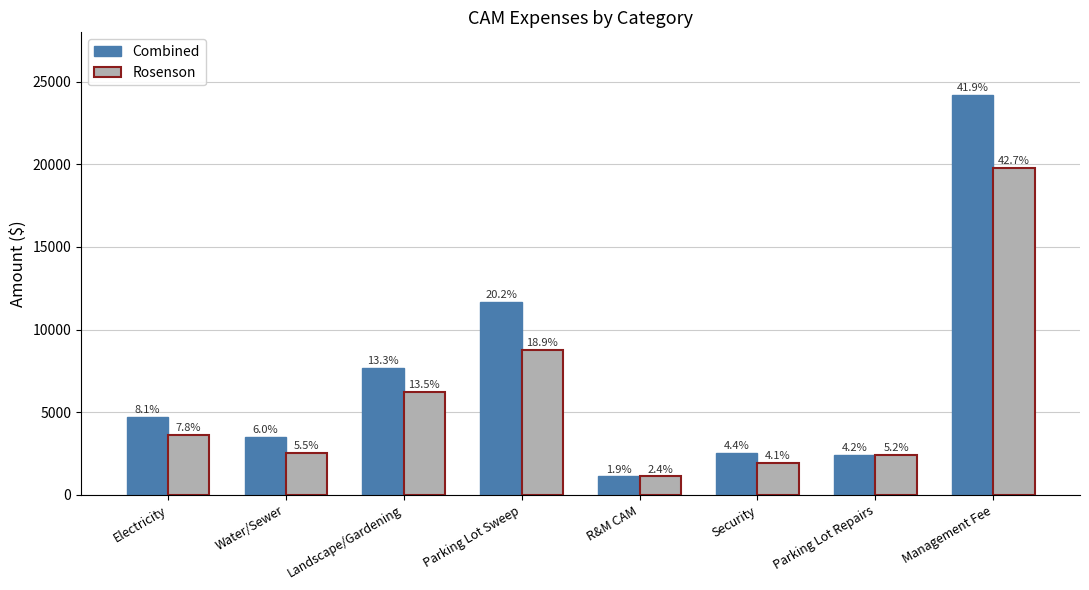

What are all the series names shown in the legend?

Combined, Rosenson